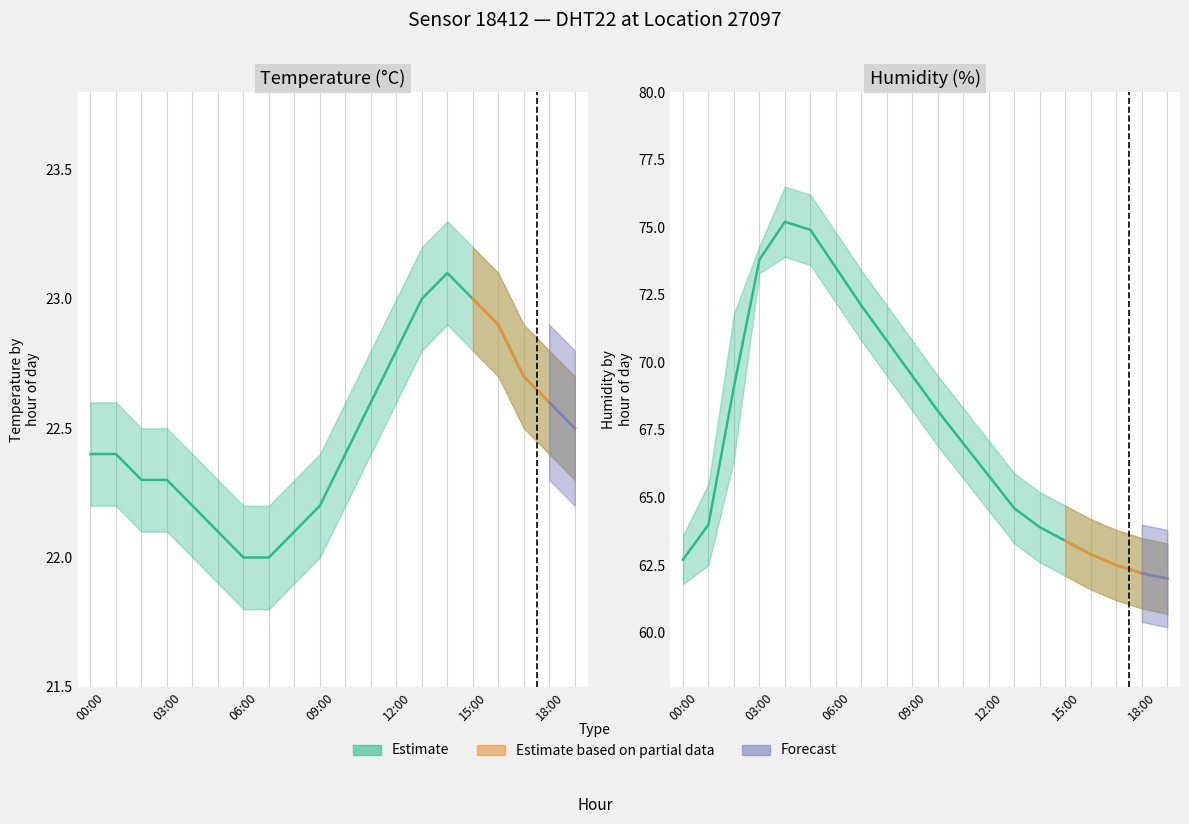

Is the value of temperature_lower at 08:00 greater than the value of temperature at 09:00?

No